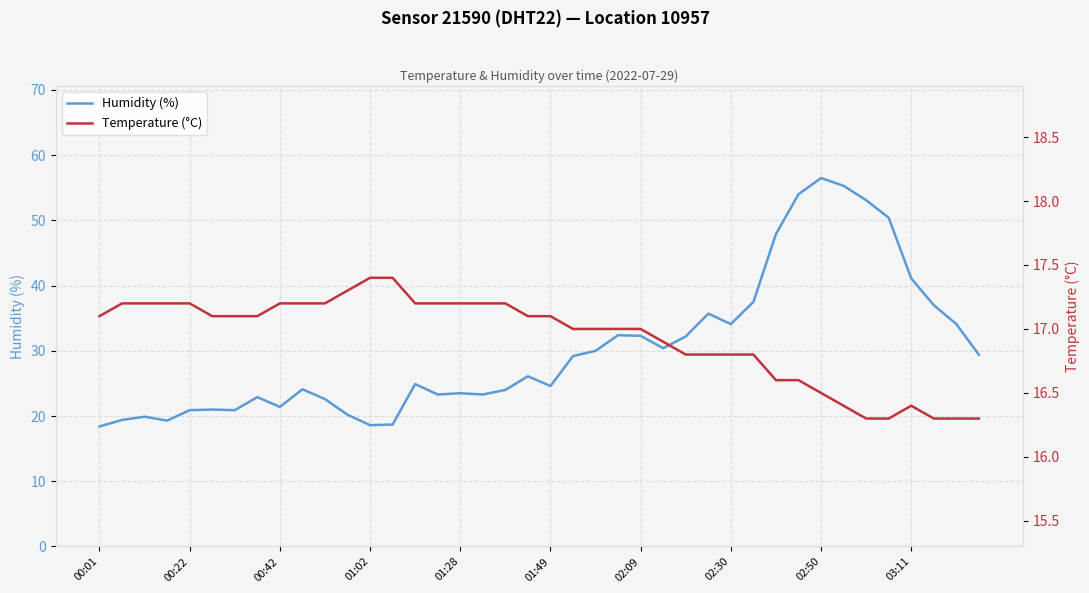

Where is Temperature (°C) nearest to the value 16?

34